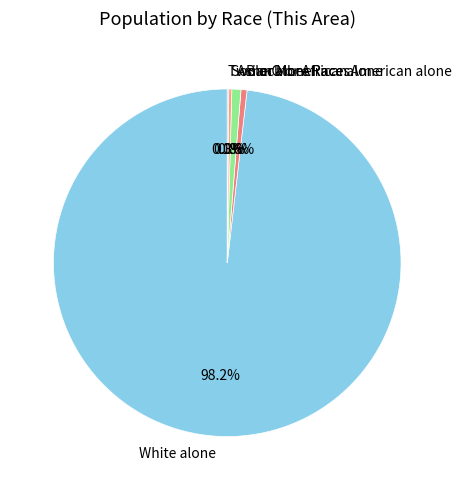

Is White alone the majority of the pie?

Yes